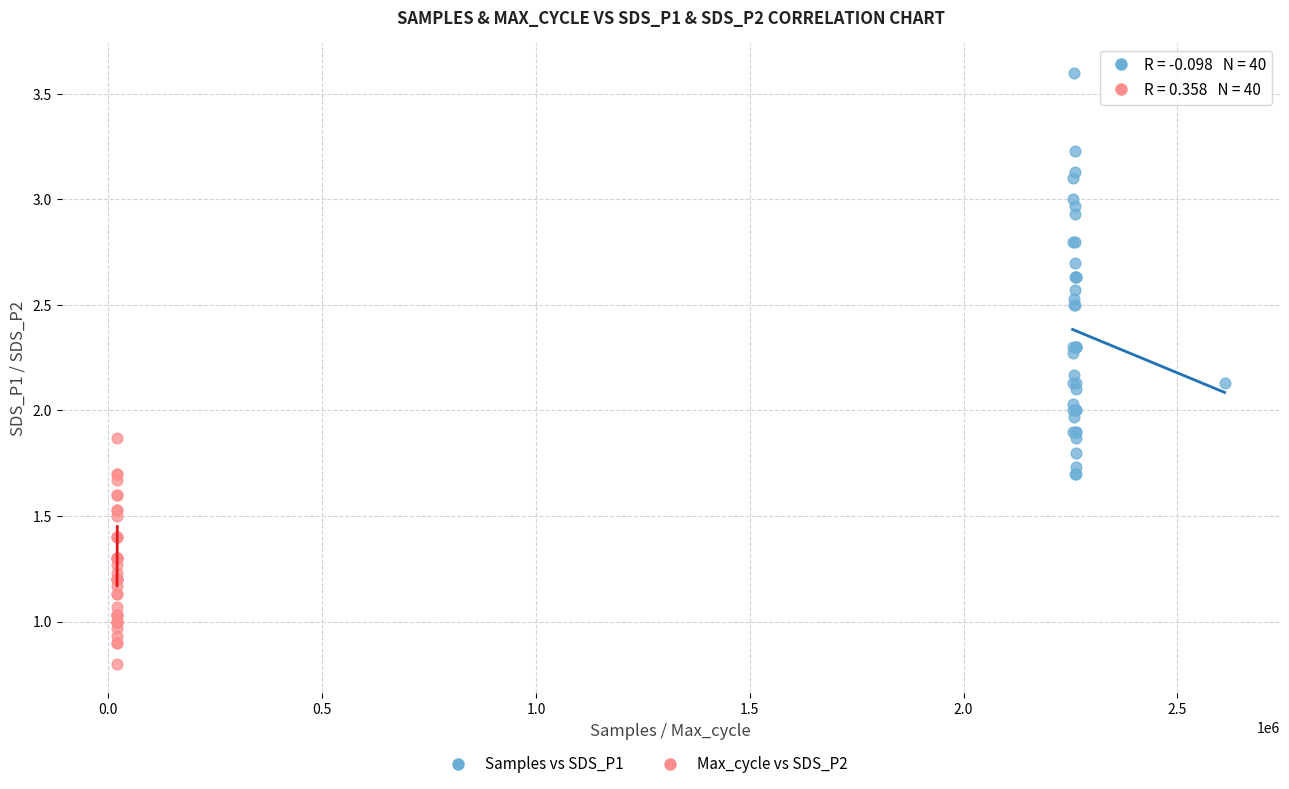

Which series contains the lowest Y value?

Max_cycle vs SDS_P2